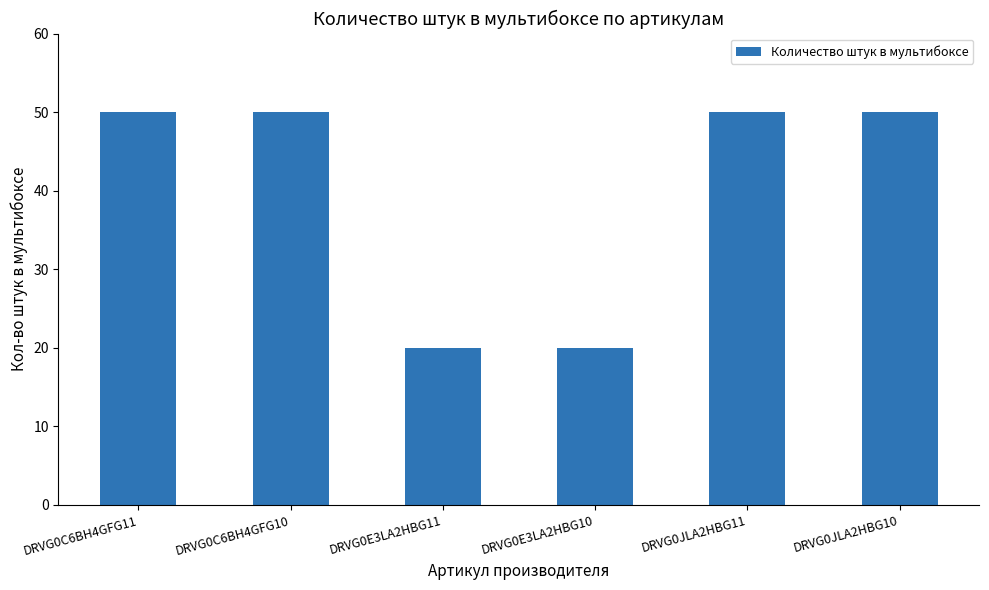

What is the maximum value shown in the chart?

50